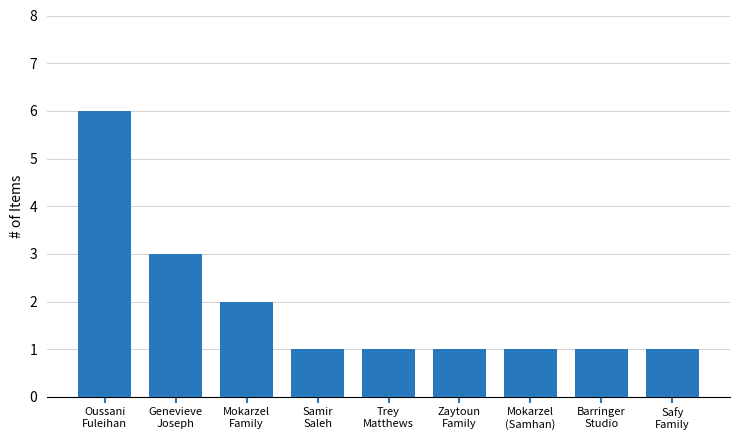

What is the maximum value shown in the chart?

6